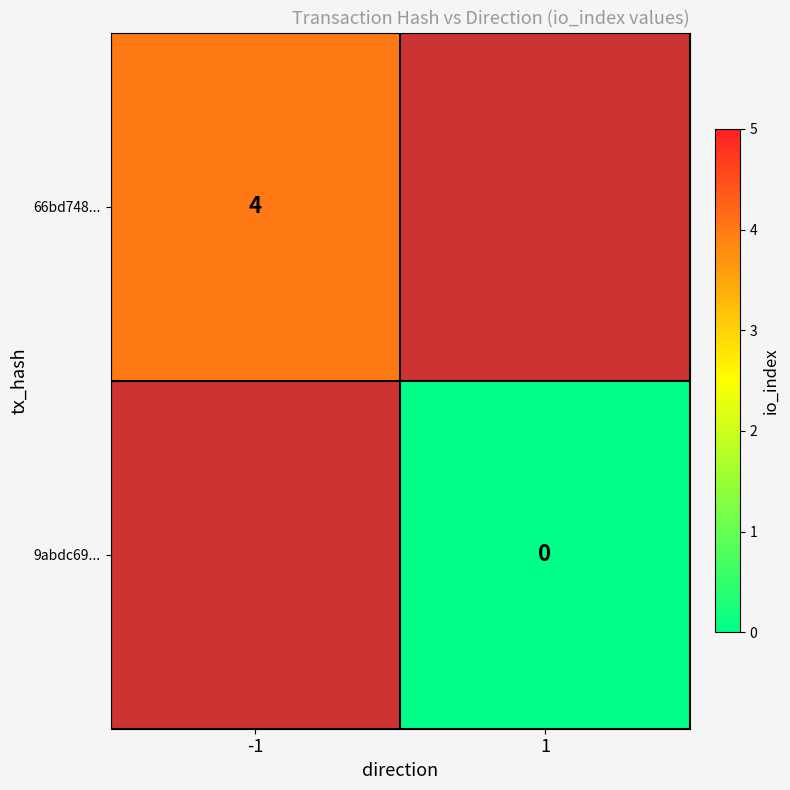

The 66bd748... series shows 4 at -1. True or false?

True